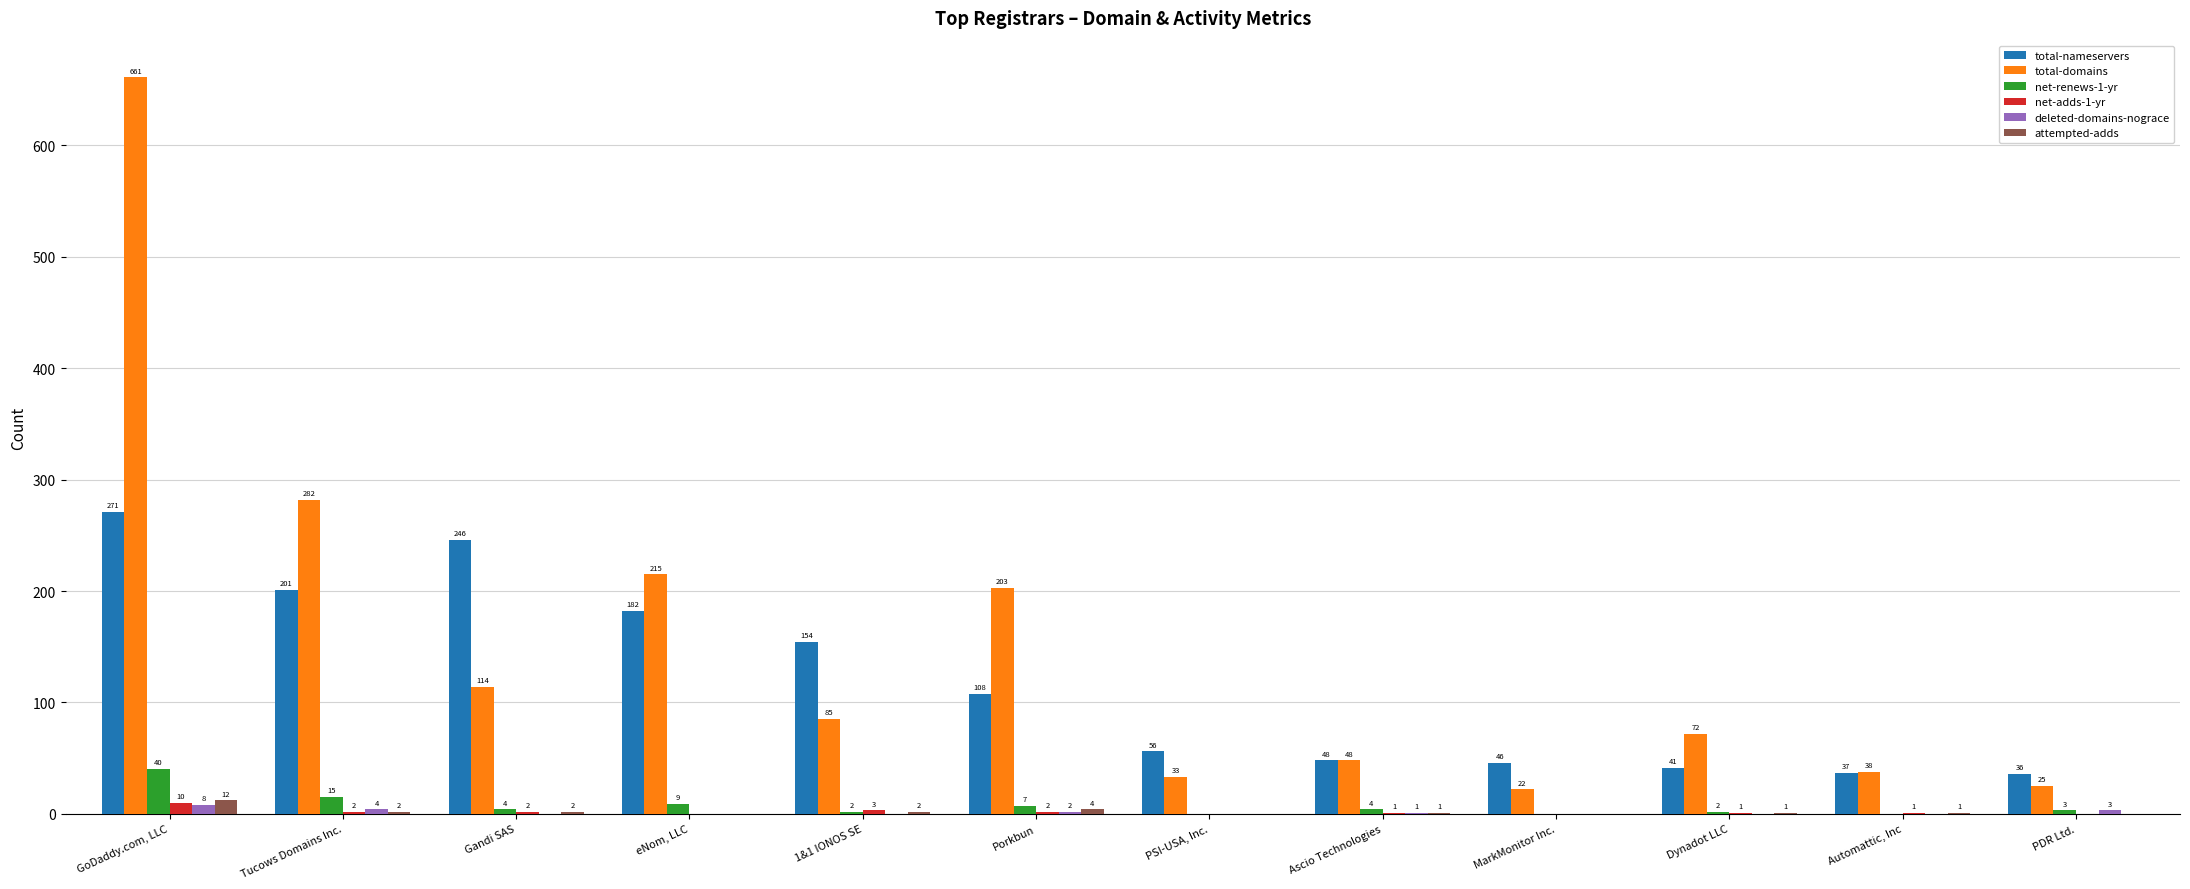

What is the greatest value displayed?

661